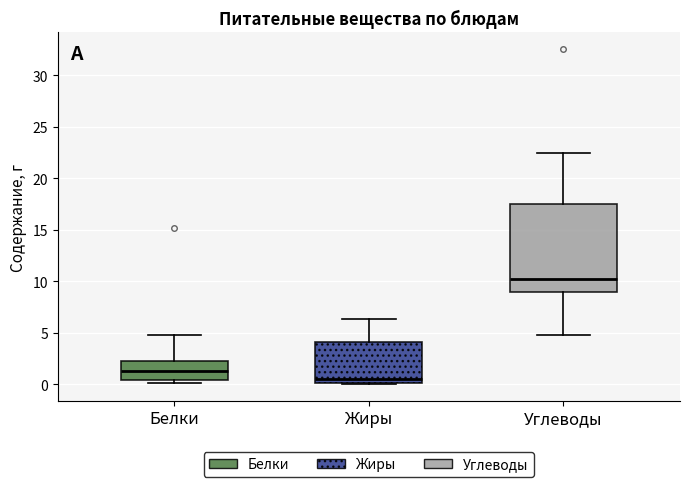

Reading left to right, transcribe this box plot: for each box, give where its median line is, the range the box spans, and where its two whiskers end, as read against the y-axis. The values are not printed on the chart, so give them approximately, as read against the axis.

Белки: median 1.5, box 0.5 to 2.5, whiskers 0.0 to 4.5
Жиры: median 0.5, box 0.0 to 4.0, whiskers 0.0 to 6.5
Углеводы: median 10.0, box 9.0 to 17.5, whiskers 5.0 to 22.5